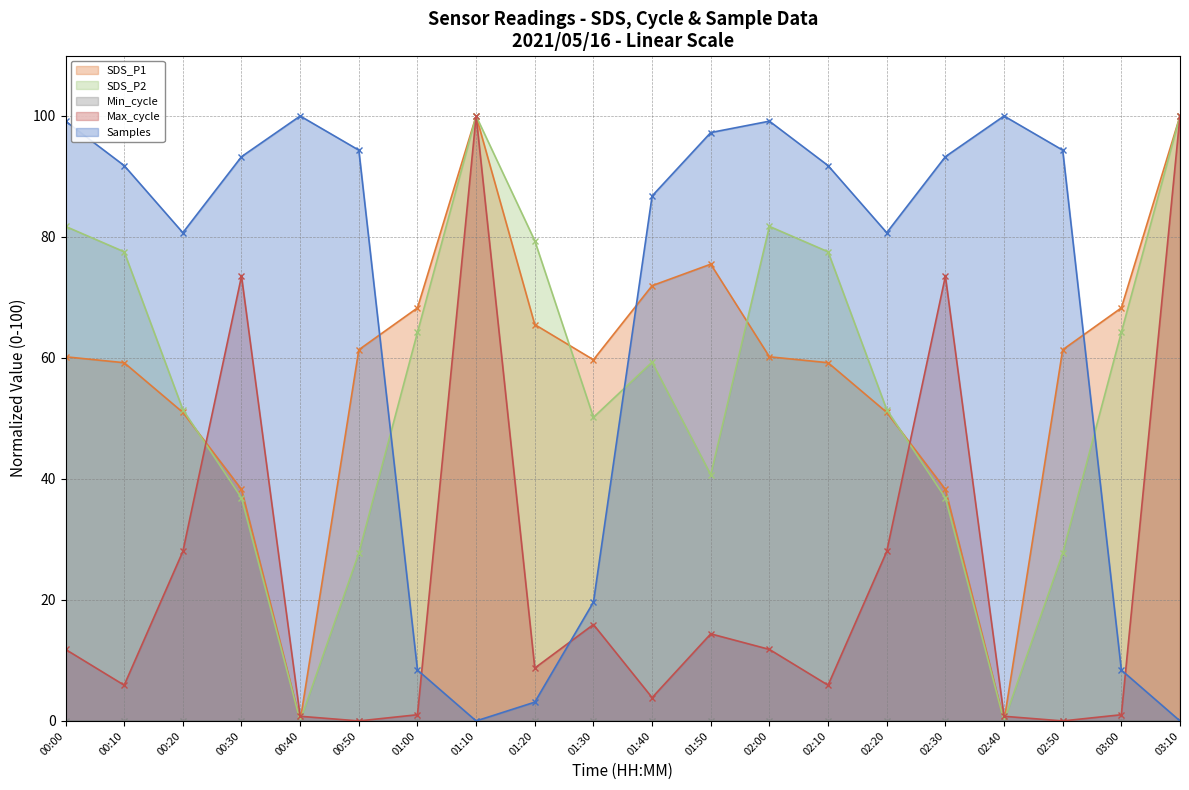

How many times do Max_cycle and Samples cross each other?

3